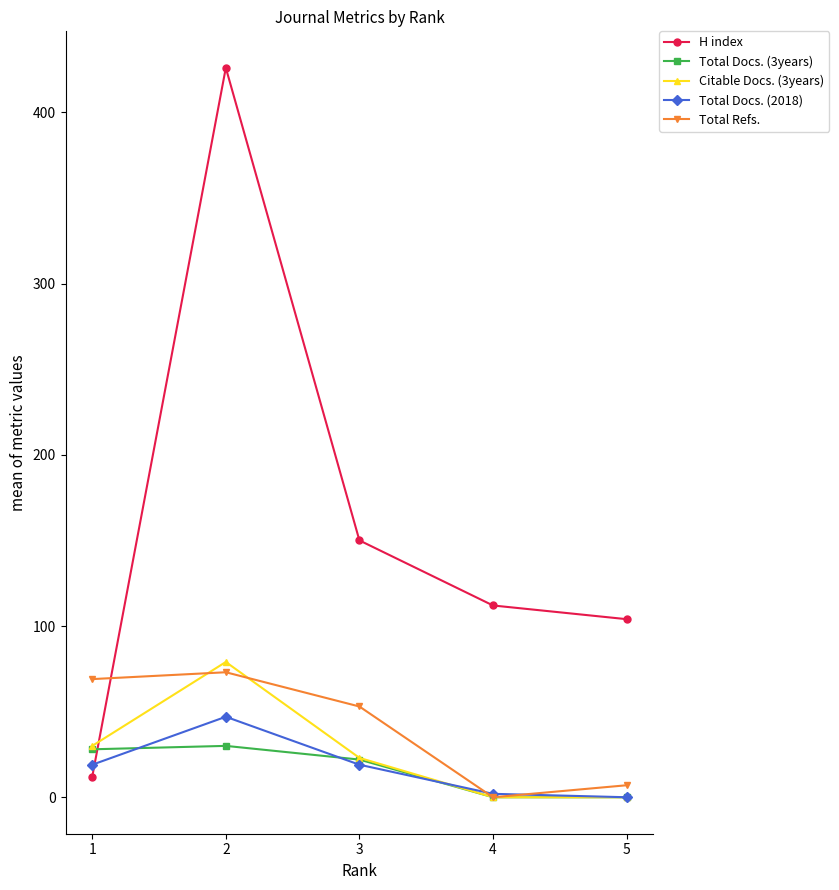

Which series has the largest total across all categories?

H index